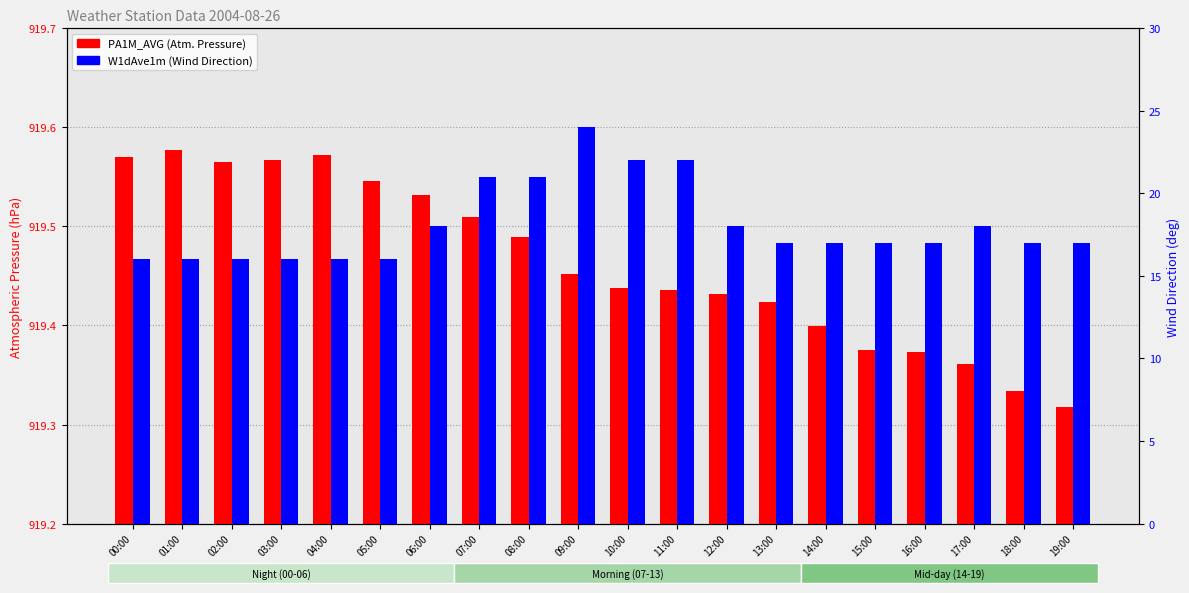

What is the difference between the maximum and minimum values in the PA1M_AVG series?

0.3